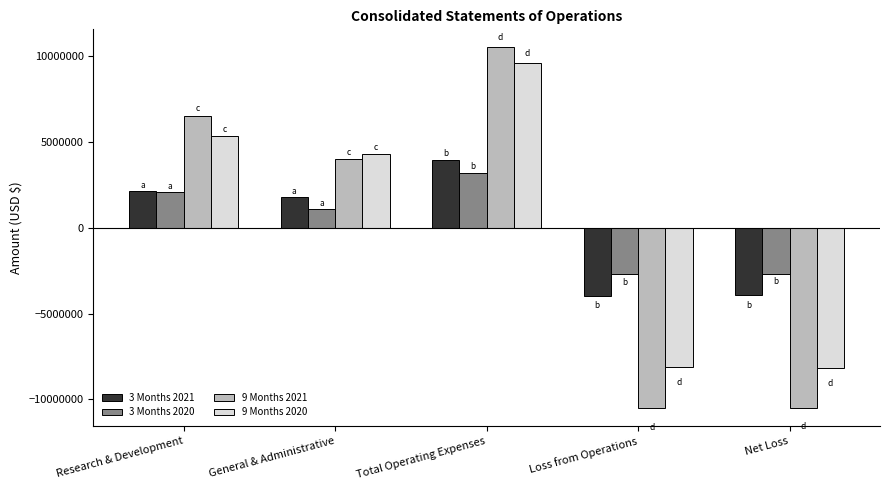

Are the bars grouped side by side (vs. stacked)?

Yes